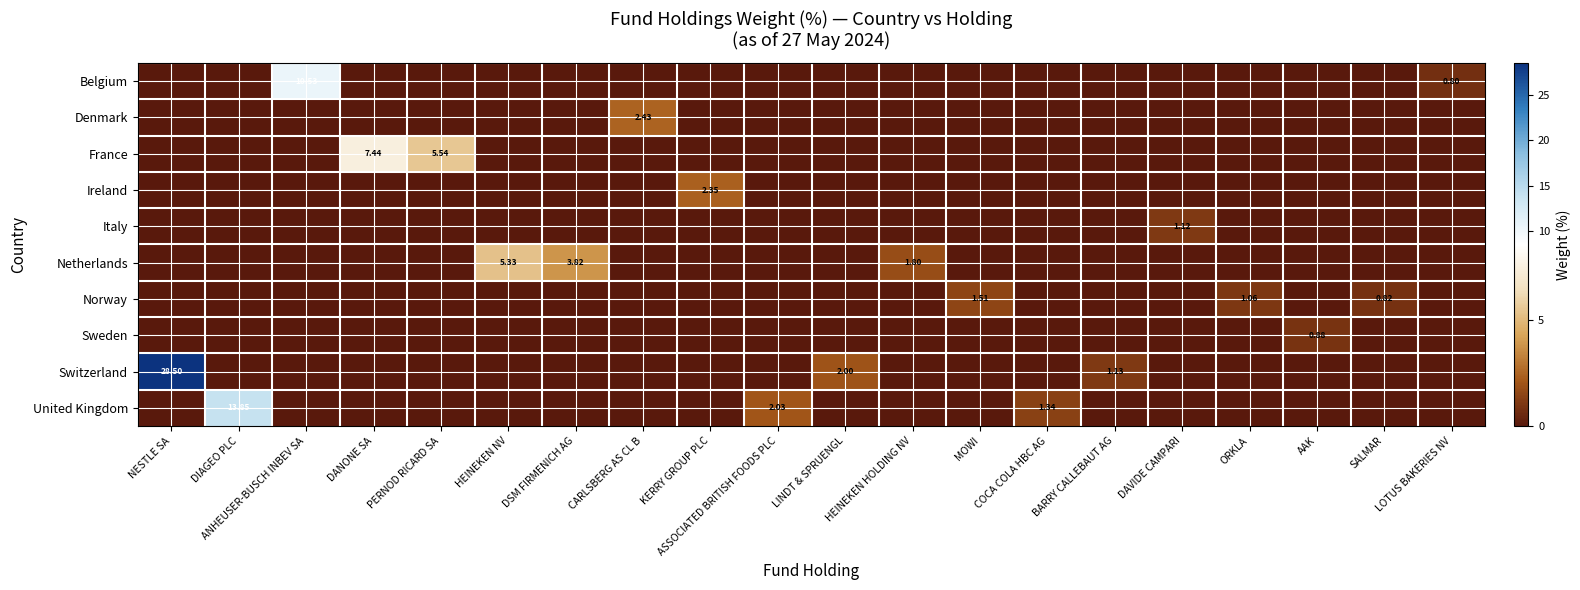

Which label corresponds to the largest value in the chart?

NESTLE SA